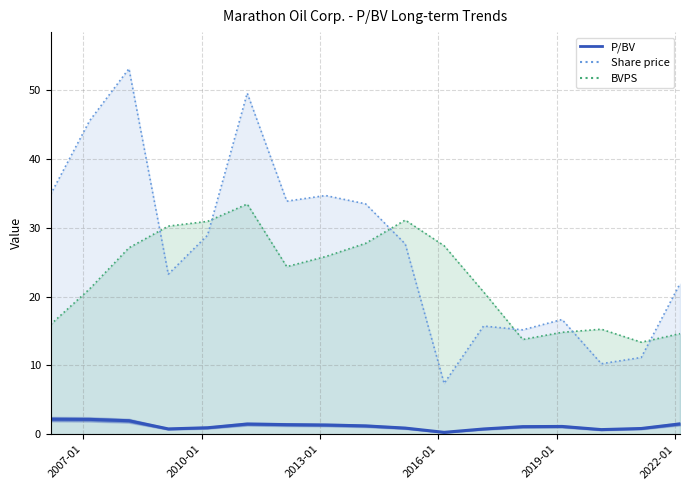

What is the sum of all values?

20.6